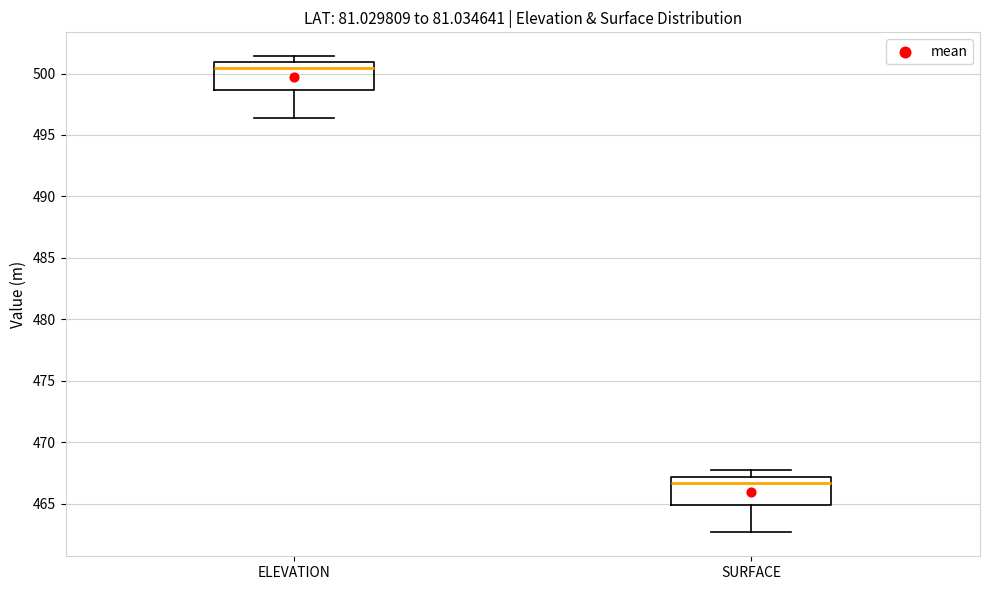

Reading left to right, transcribe this box plot: for each box, give where its median line is, the range the box spans, and where its two whiskers end, as read against the y-axis. The values are not printed on the chart, so give them approximately, as read against the axis.

ELEVATION: median 500.5, box 498.5 to 501.0, whiskers 496.5 to 501.5
SURFACE: median 466.5, box 465.0 to 467.0, whiskers 462.5 to 468.0